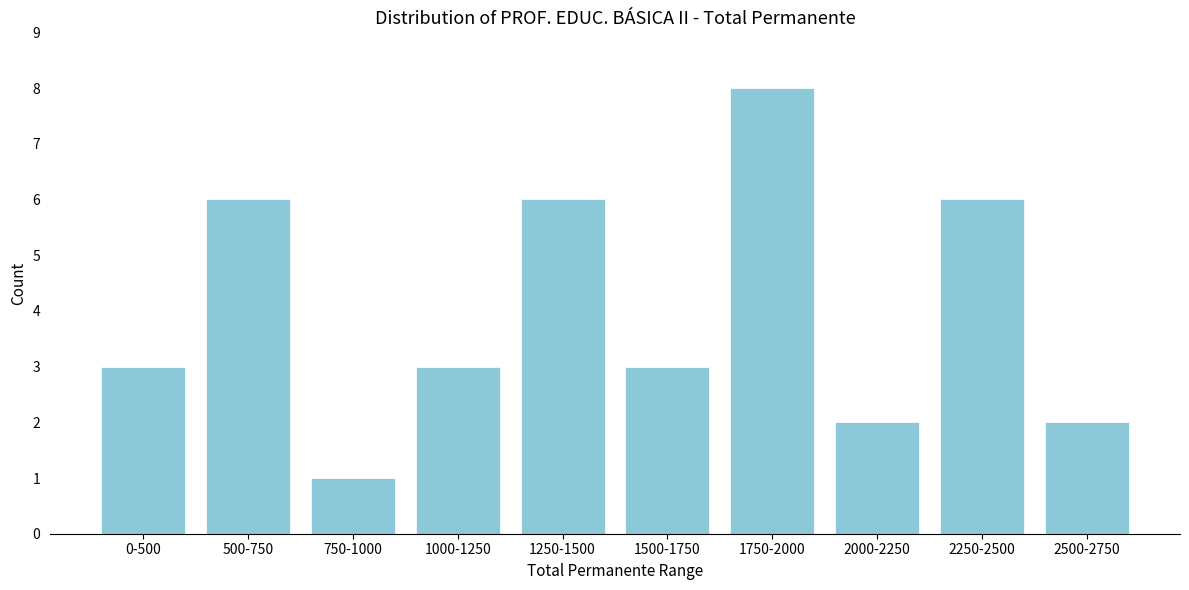

Reading right to left, what are all the values shown in this chart?

2500-2750=2	2250-2500=6	2000-2250=2	1750-2000=8	1500-1750=3	1250-1500=6	1000-1250=3	750-1000=1	500-750=6	0-500=3